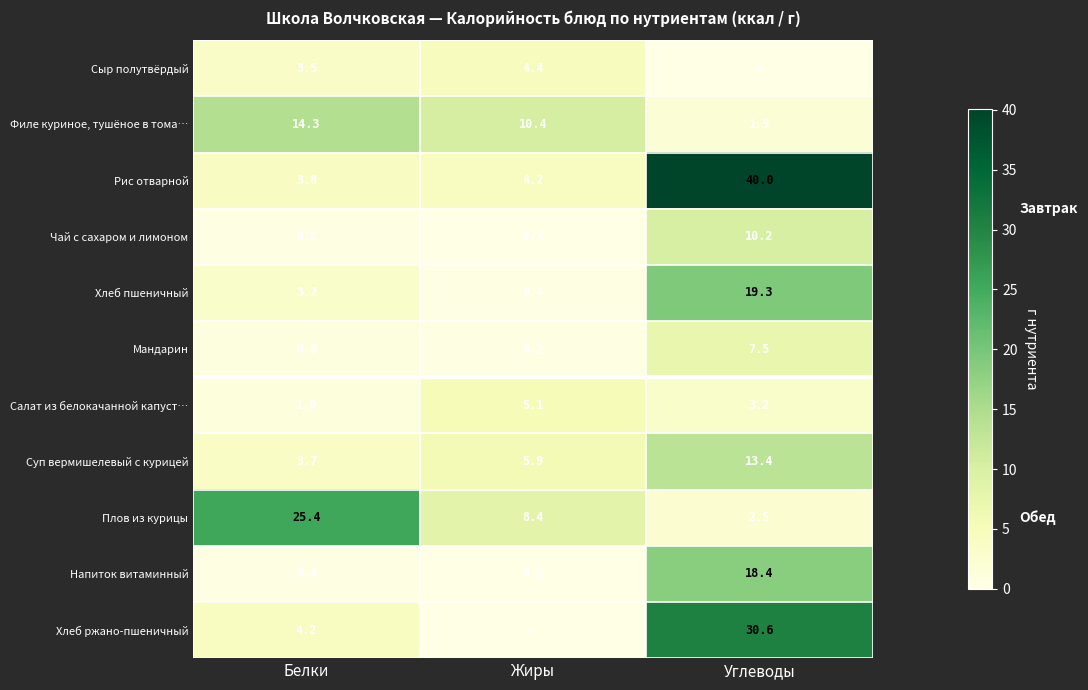

The Филе куриное, тушёное в тома… series shows 2.5 at Углеводы. True or false?

False